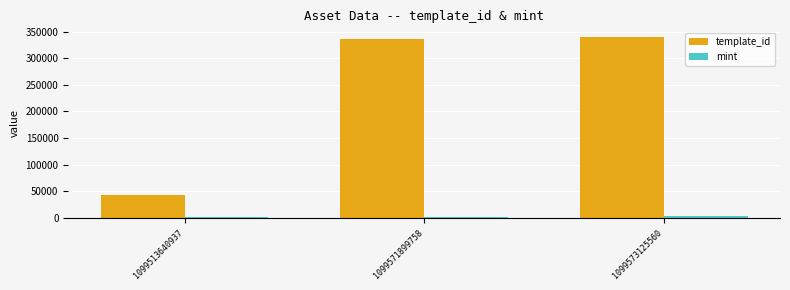

The value of template_id at 1099513640937 is 56590. True or false?

False